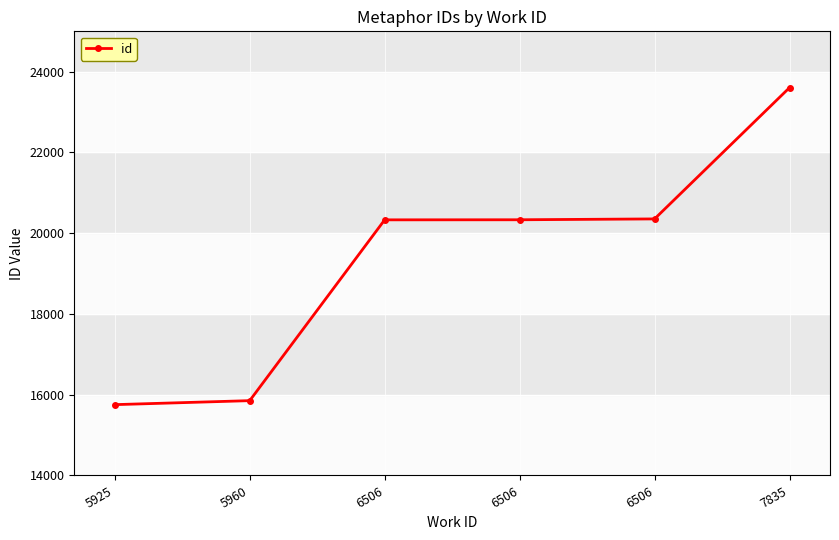

The value at 5925 is 9846. True or false?

False